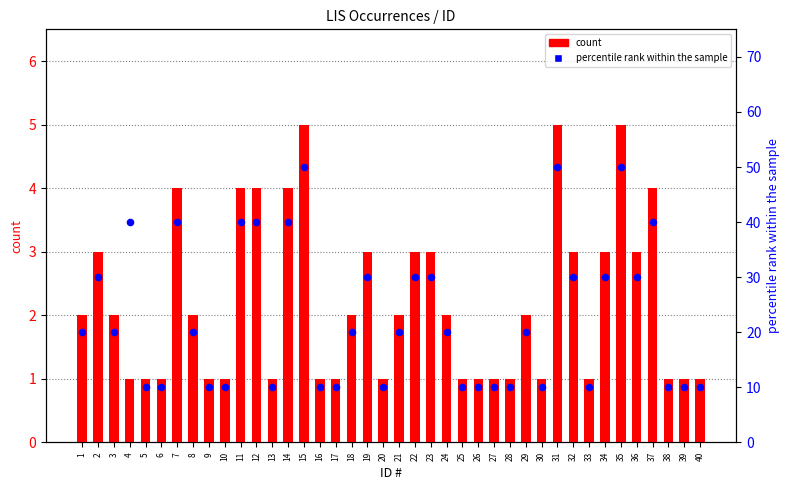

What is the total value across all series at 2?

33